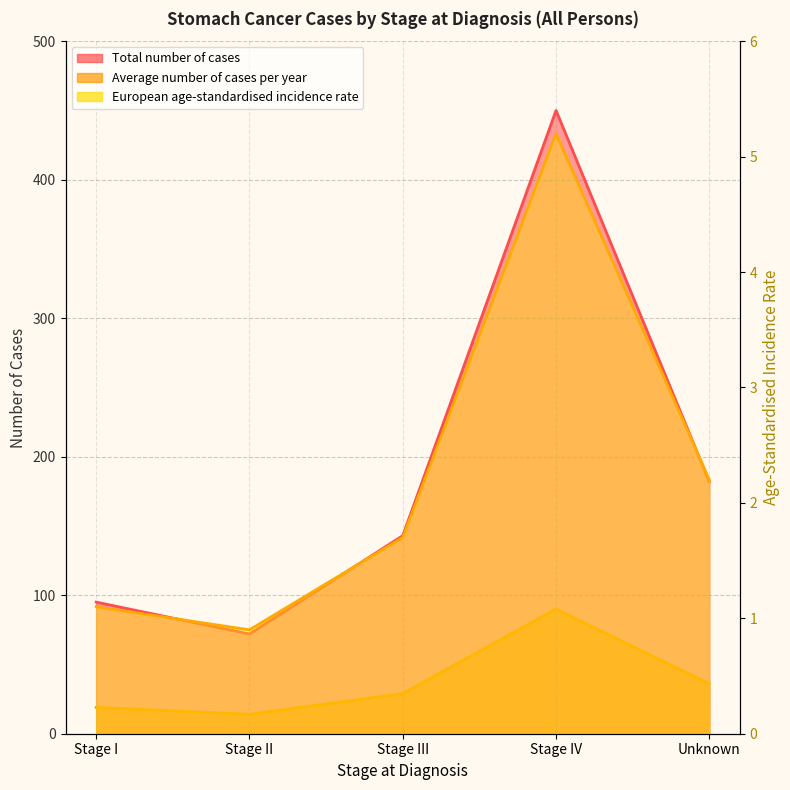

What are all the series names shown in the legend?

Total number of cases, Average number of cases per year, European age-standardised incidence rate